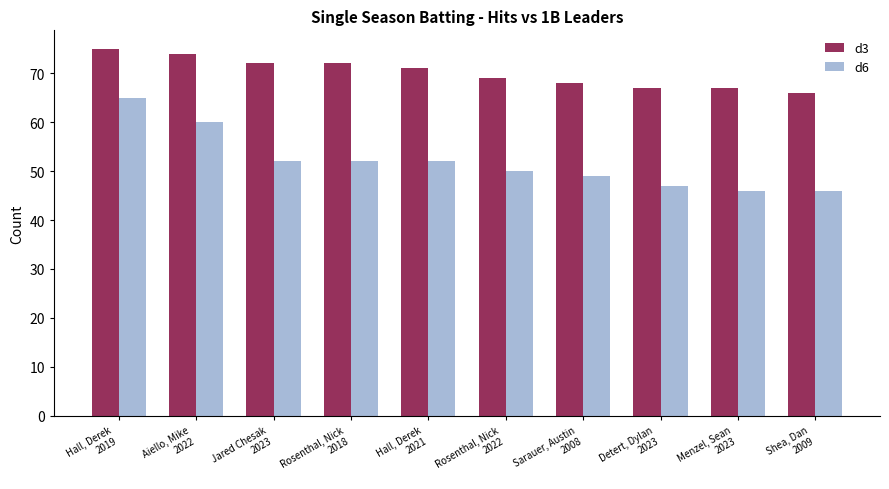

Reading left to right, list all the values displayed in this chart.

d3: Hall, Derek
2019=75	Aiello, Mike
2022=74	Jared Chesak
2023=72	Rosenthal, Nick
2018=72	Hall, Derek
2021=71	Rosenthal, Nick
2022=69	Sarauer, Austin
2008=68	Detert, Dylan
2023=67	Menzel, Sean
2023=67	Shea, Dan
2009=66
d6: Hall, Derek
2019=65	Aiello, Mike
2022=60	Jared Chesak
2023=52	Rosenthal, Nick
2018=52	Hall, Derek
2021=52	Rosenthal, Nick
2022=50	Sarauer, Austin
2008=49	Detert, Dylan
2023=47	Menzel, Sean
2023=46	Shea, Dan
2009=46